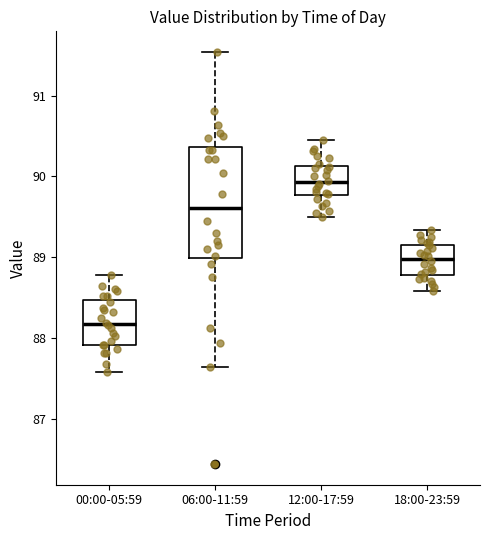

Reading left to right, read every box against the y-axis: the position of its median line, the range the box covers, and the ends of its whiskers. The values are not printed on the chart, so give them approximately, as read against the axis.

00:00-05:59: median 88.2, box 87.9 to 88.5, whiskers 87.6 to 88.8
06:00-11:59: median 89.6, box 89.0 to 90.4, whiskers 87.6 to 91.5
12:00-17:59: median 89.9, box 89.8 to 90.1, whiskers 89.5 to 90.5
18:00-23:59: median 89.0, box 88.8 to 89.2, whiskers 88.6 to 89.3